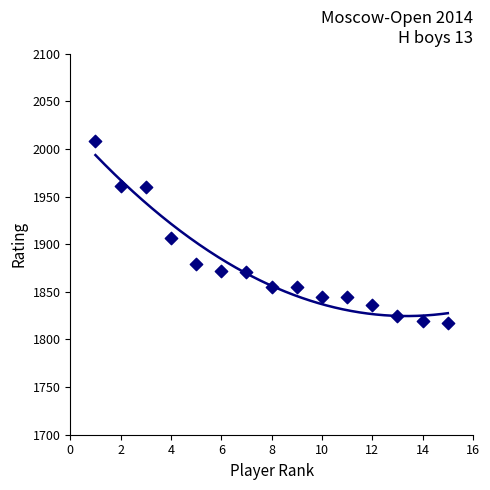

What Y value in the scatter plot is closest to 1912?

1907